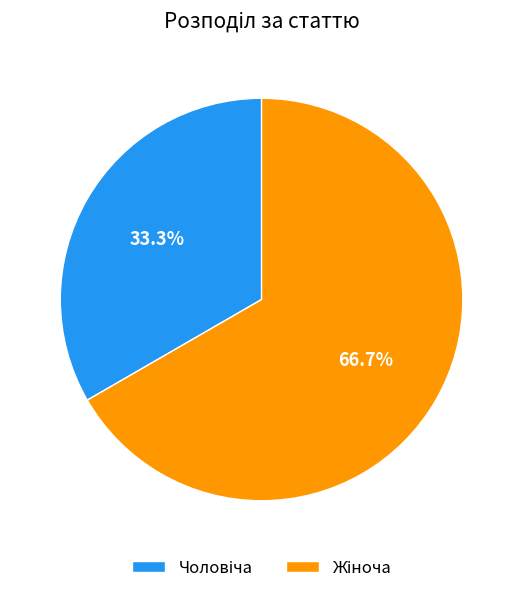

Does any single category account for the majority?

Yes